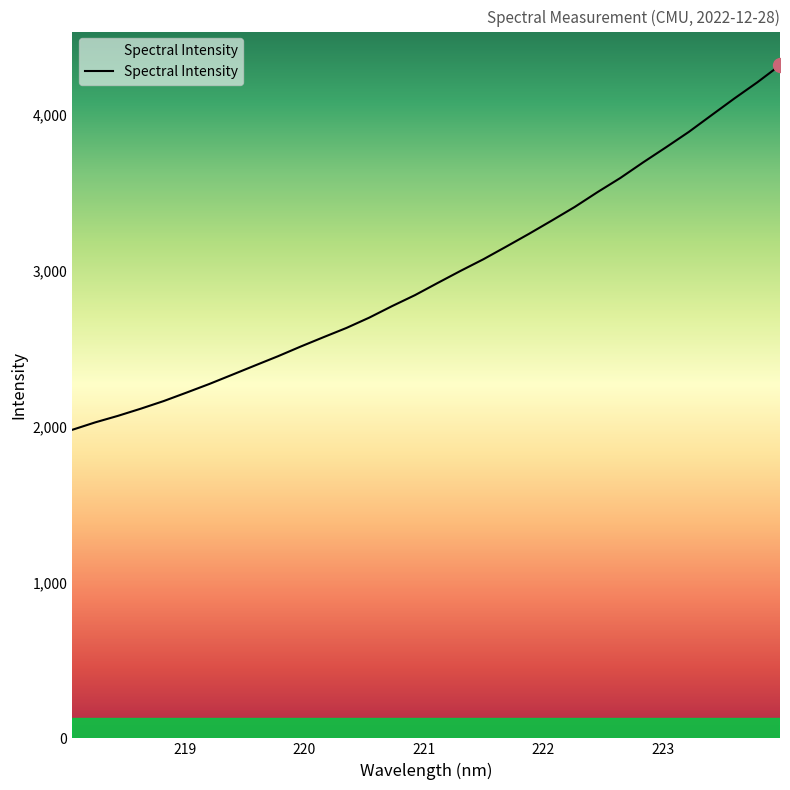

True or false: there are more than 2 points higher than both neighbors.

False